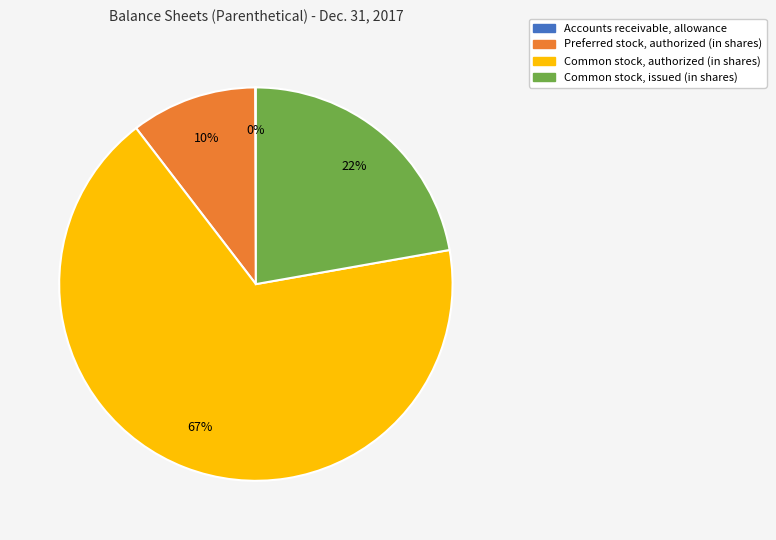

Is there a majority slice in this chart?

Yes